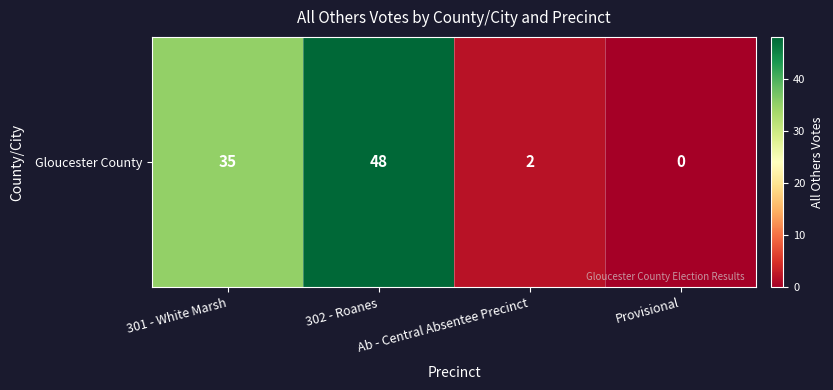

The chart shows a value of 0 at Provisional. True or false?

True